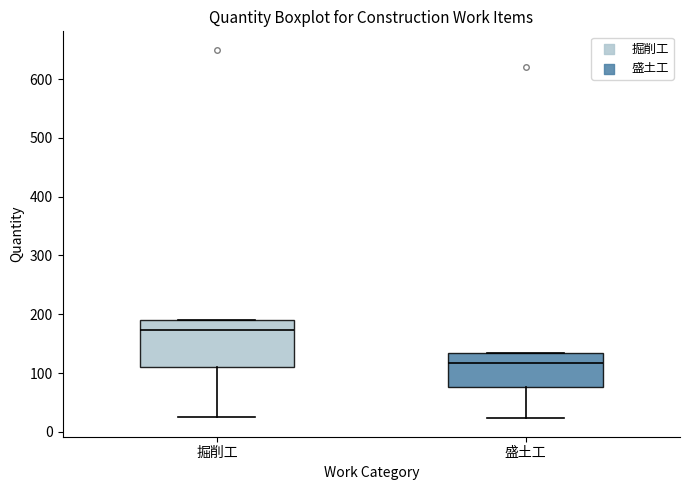

Reading left to right, read every box against the y-axis: the position of its median line, the range the box covers, and the ends of its whiskers. The values are not printed on the chart, so give them approximately, as read against the axis.

掘削工: median 170, box 110 to 190, whiskers 30 to 190
盛土工: median 120, box 80 to 130, whiskers 20 to 130